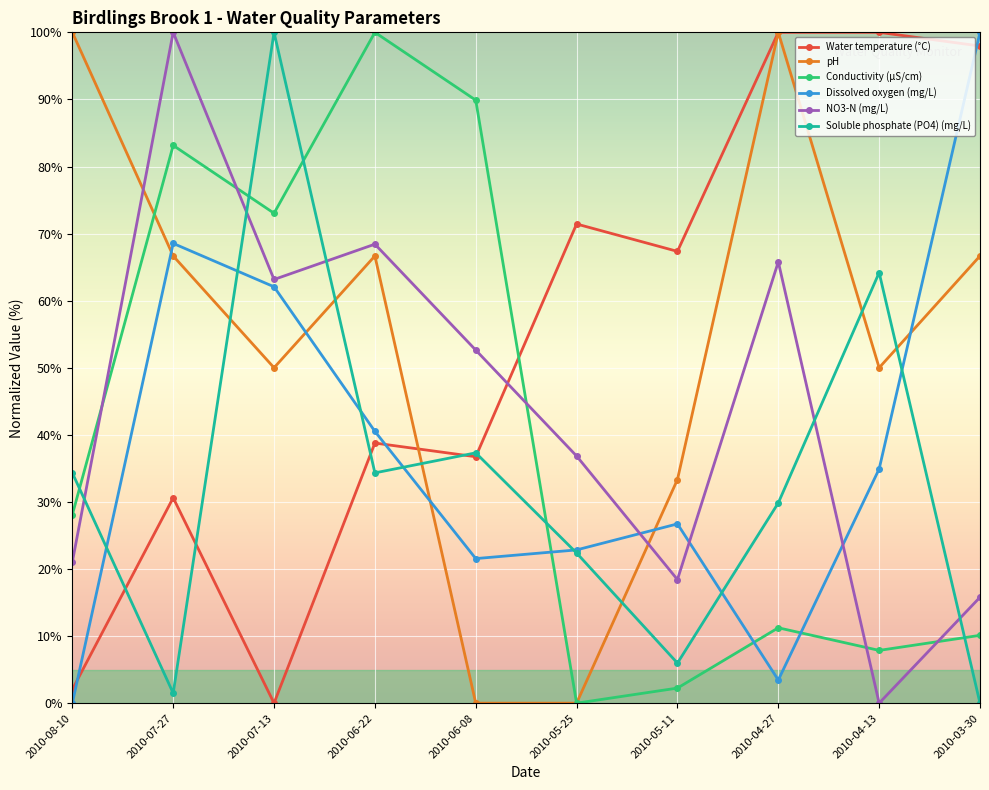

Where do Dissolved oxygen (mg/L) and Water temperature (°C) first cross each other?

2010-08-10 and 2010-07-27